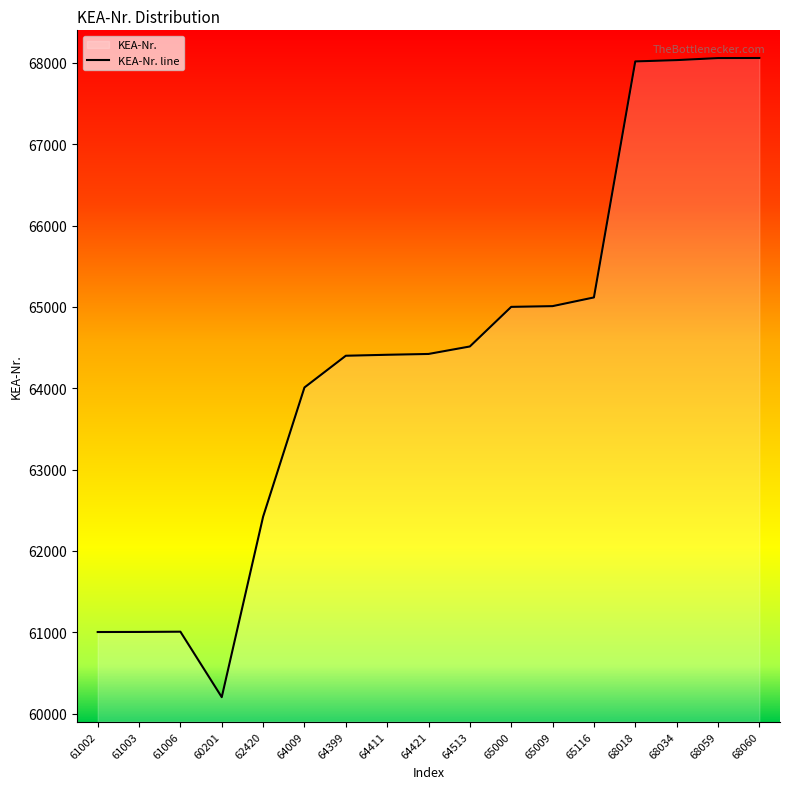

True or false: there are more than 0 points higher than both neighbors.

True